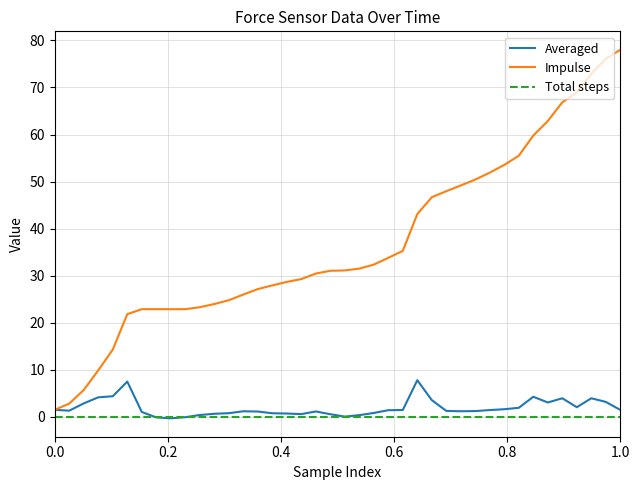

What is the difference between the maximum and minimum values in the Impulse series?

76.5